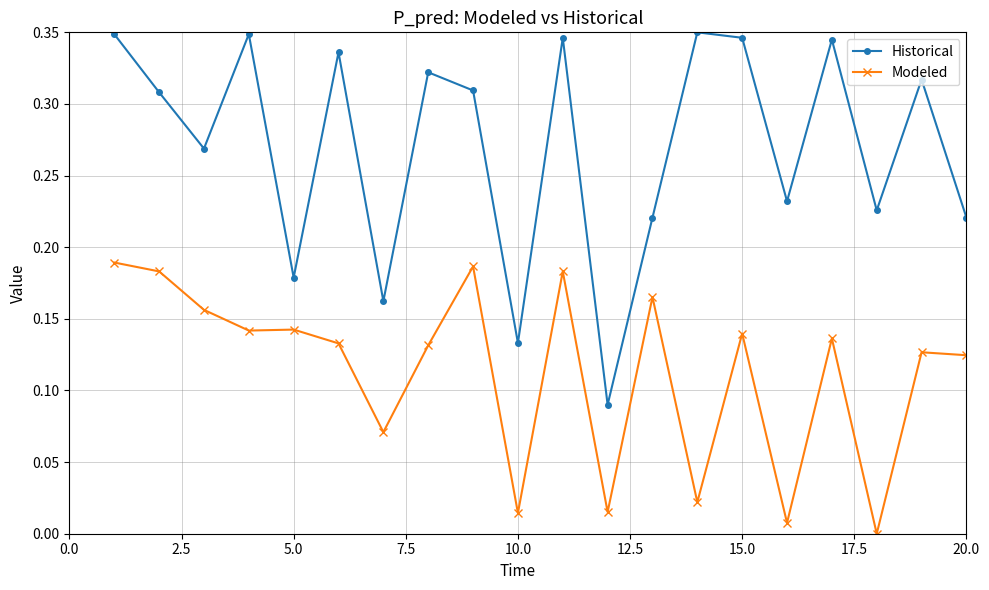

Which series has the largest total across all categories?

Historical